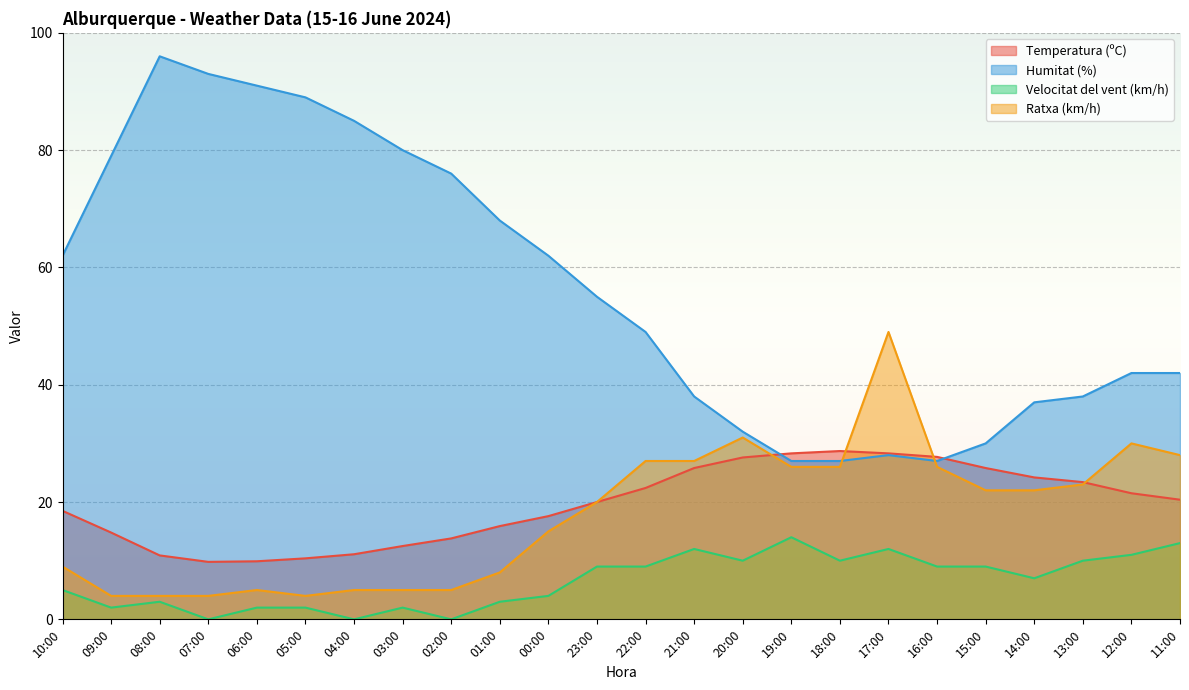

What are all the series names shown in the legend?

Temperatura (ºC), Humitat (%), Velocitat del vent (km/h), Ratxa (km/h)